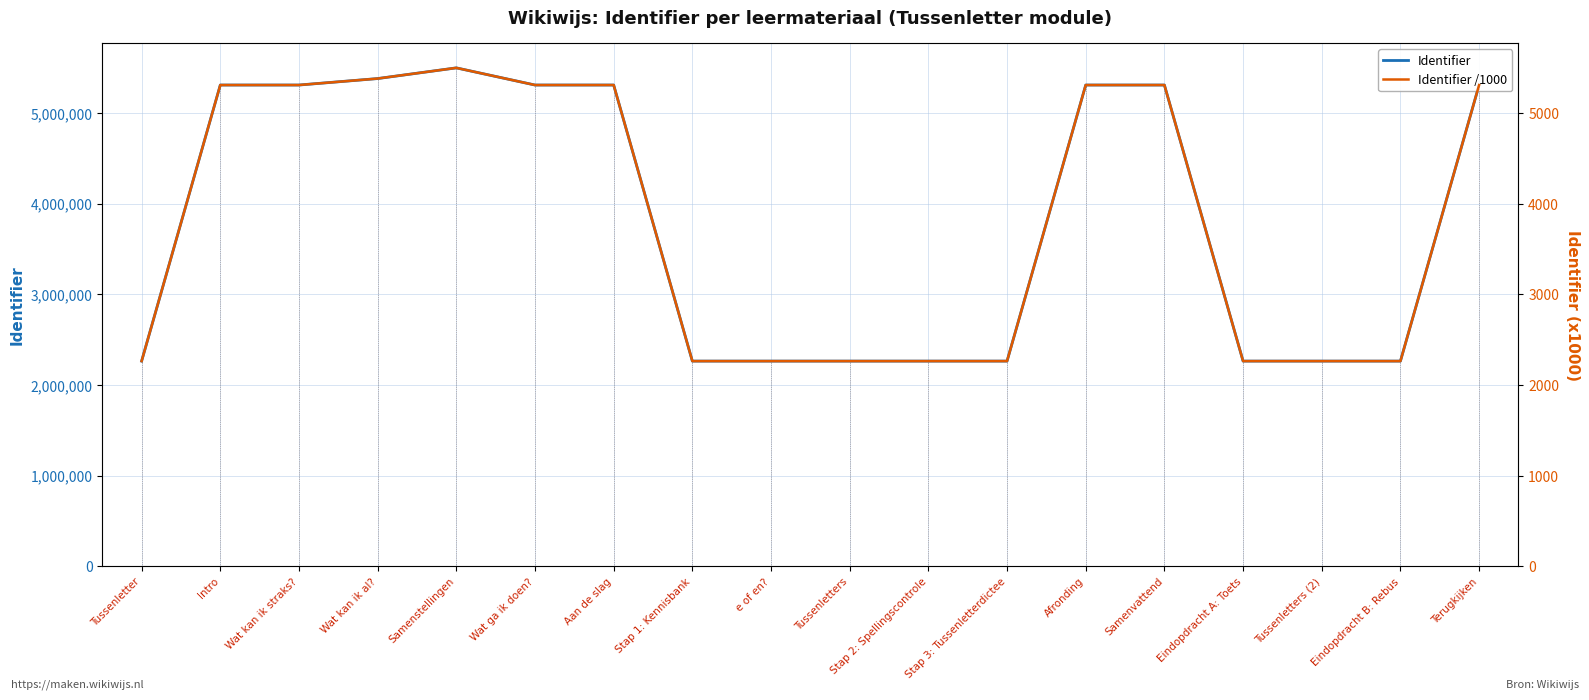

True or false: Identifier and Identifier /1000 cross at least once.

False